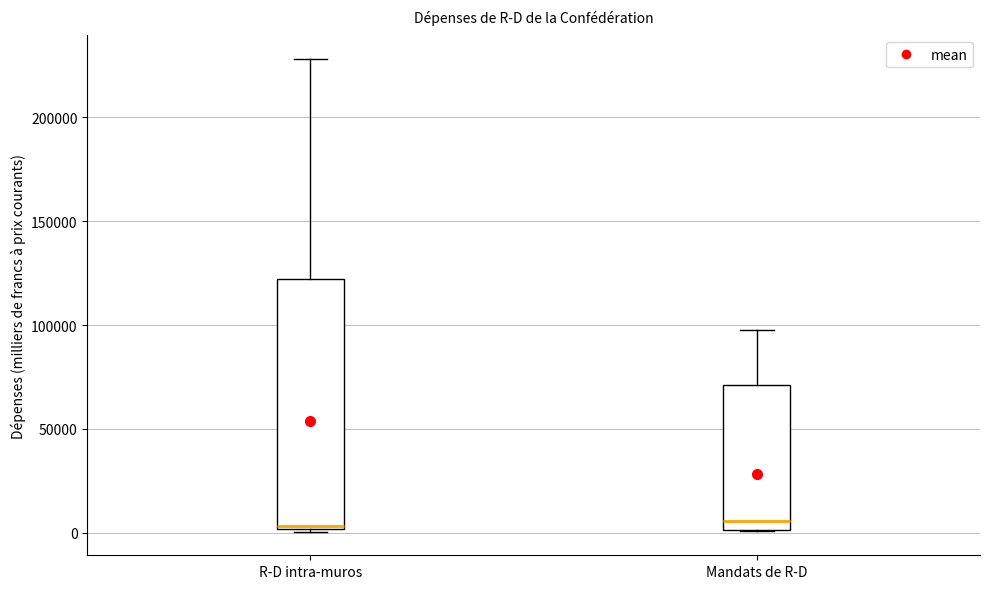

Reading left to right, transcribe this box plot: for each box, give where its median line is, the range the box spans, and where its two whiskers end, as read against the y-axis. The values are not printed on the chart, so give them approximately, as read against the axis.

R-D intra-muros: median 5000, box 0 to 120000, whiskers 0 to 230000
Mandats de R-D: median 5000, box 0 to 70000, whiskers 0 to 95000